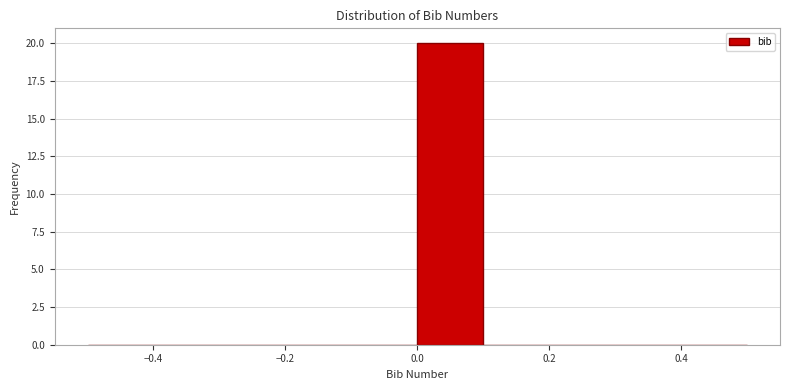

Which range on the x-axis has the tallest bar?

0.0 to 0.1